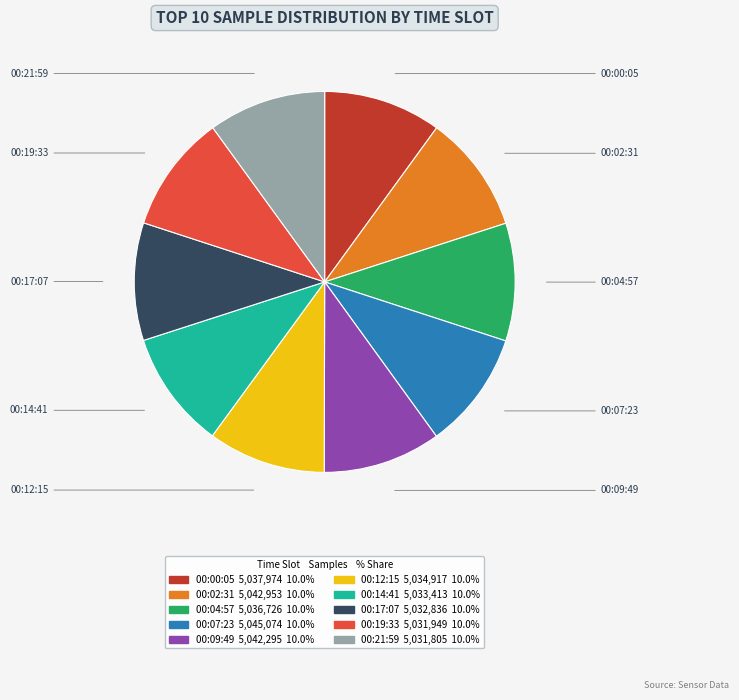

What is the ratio of the value at 00:07:23 to the value at 00:12:15?

1.0